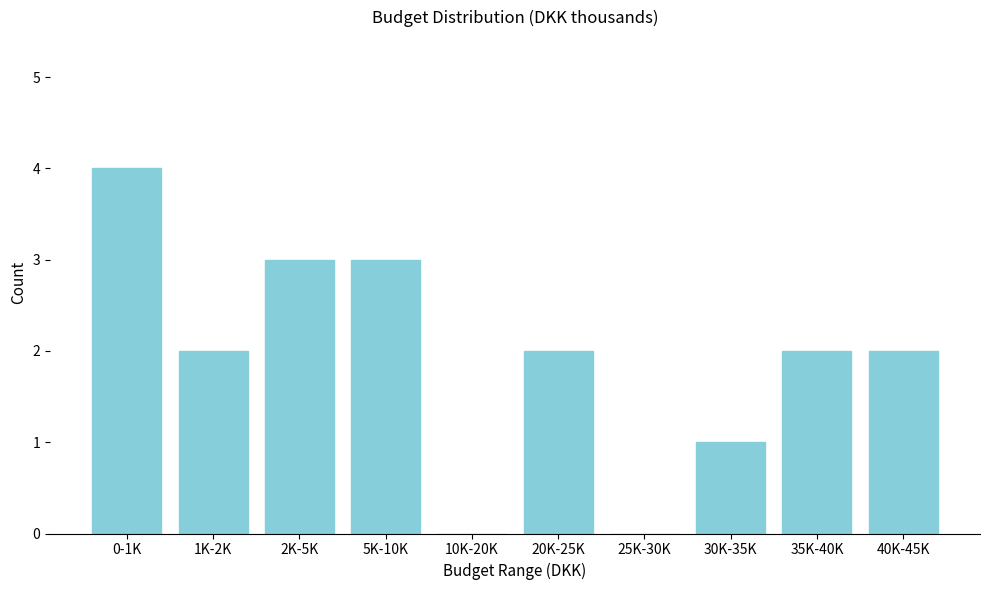

Reading left to right, what are all the values shown in this chart?

0-1K=4	1K-2K=2	2K-5K=3	5K-10K=3	10K-20K=0	20K-25K=2	25K-30K=0	30K-35K=1	35K-40K=2	40K-45K=2